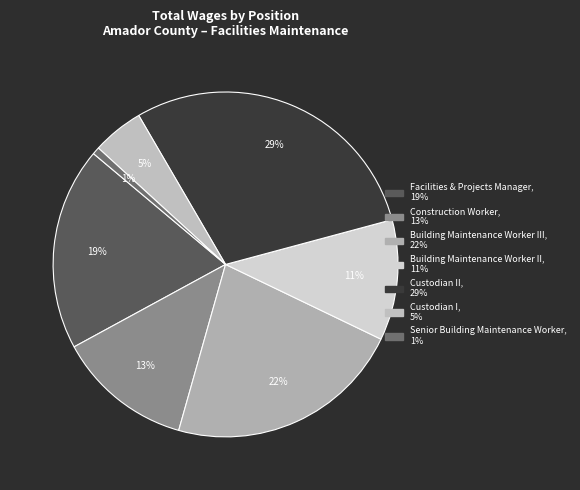

How many slices are in this pie chart?

7